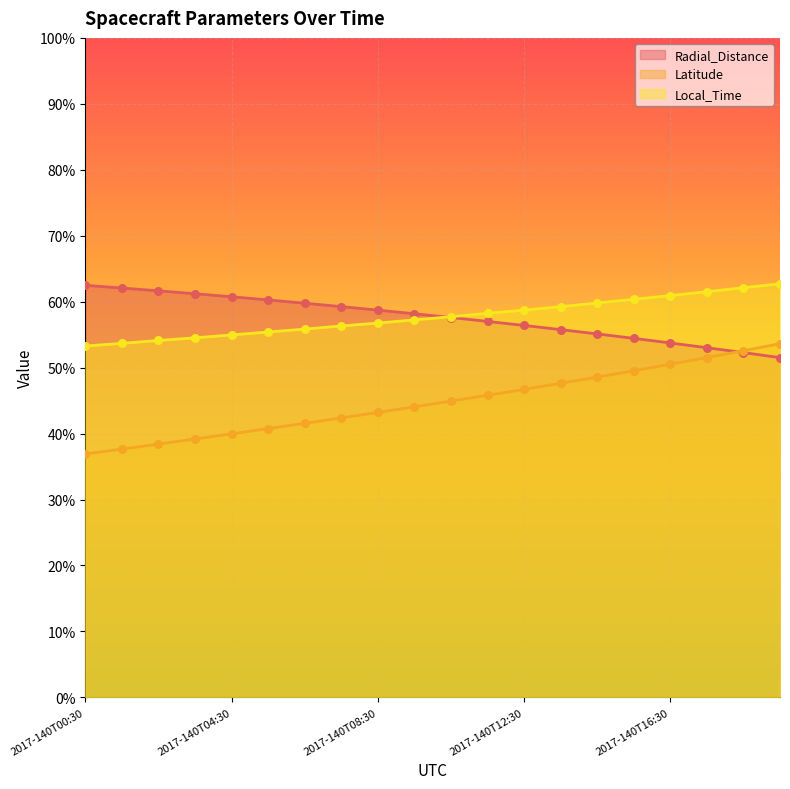

At how many categories does at least one series exceed 51?

20